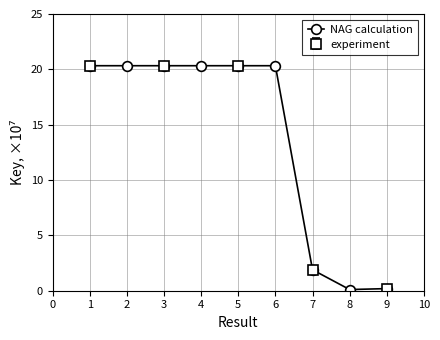

The NAG calculation series shows 0.2 at 9. True or false?

True